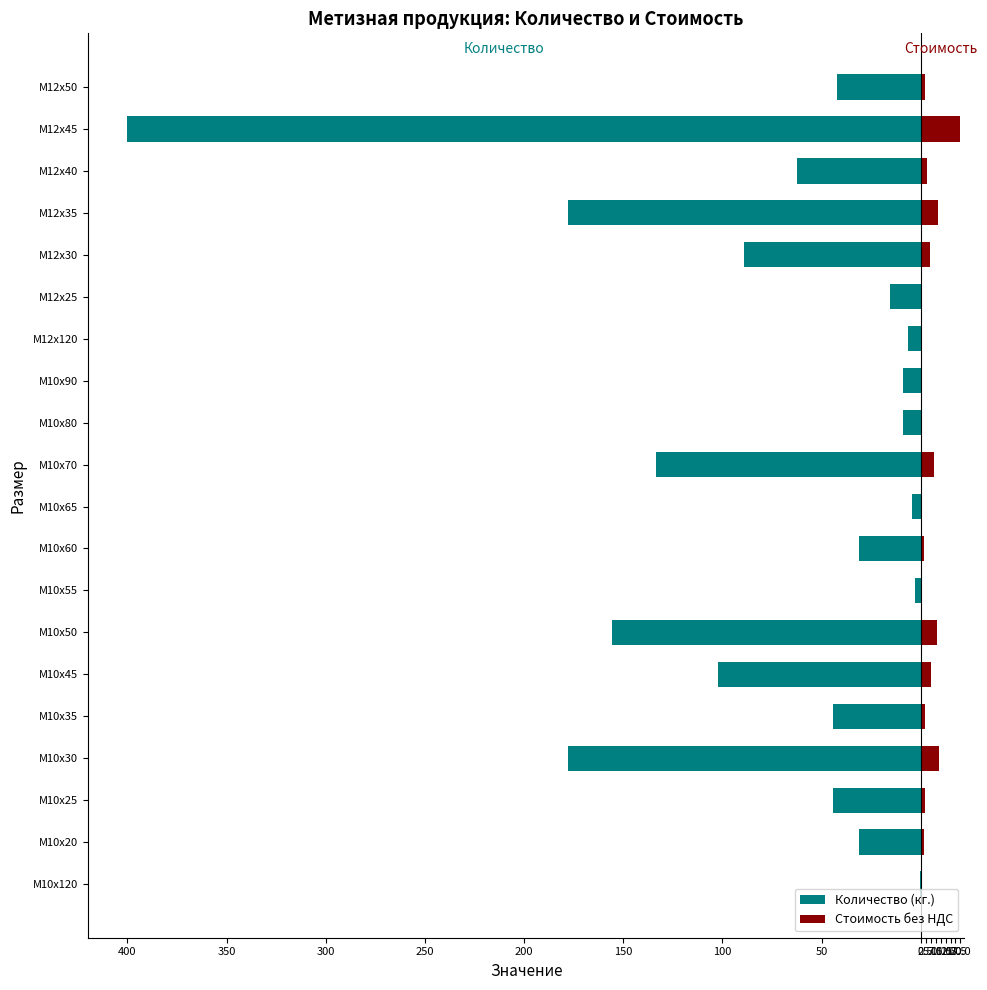

The value of Стоимость без НДС at М10х80 is 0.4. True or false?

True